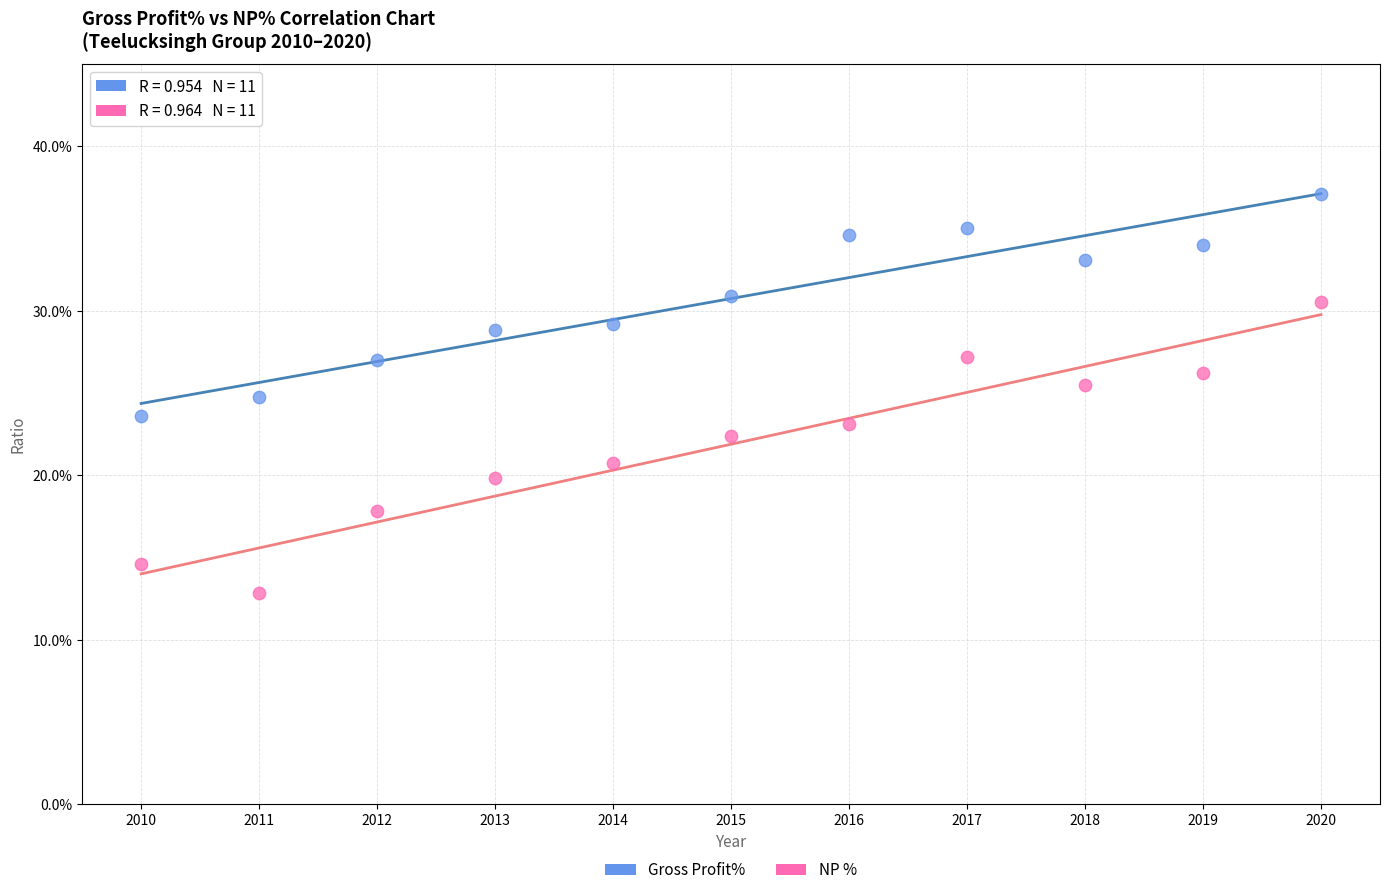

What are all the series names shown in the legend?

Gross Profit%, NP %